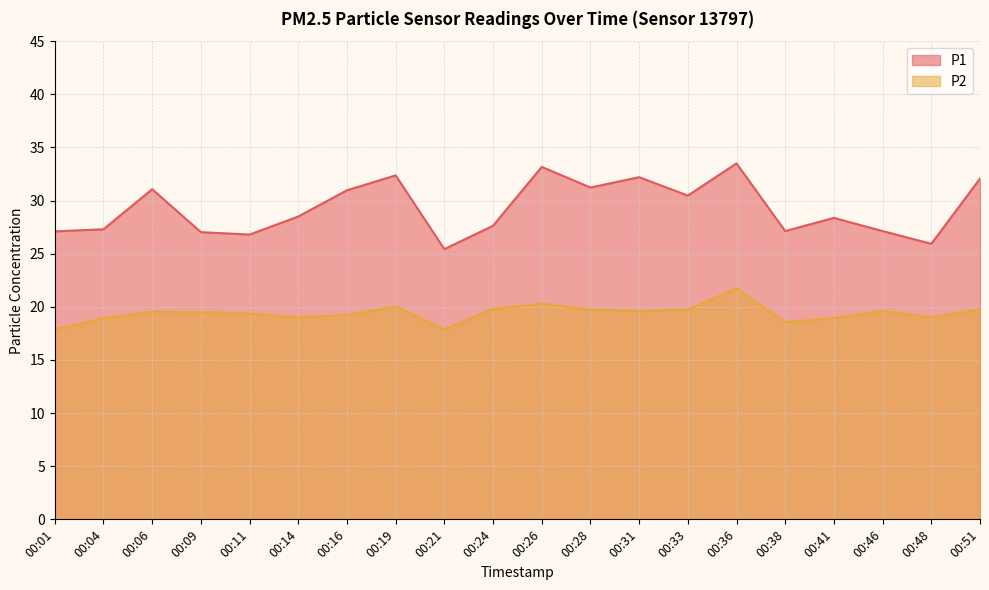

In P1, how many points are lower than both neighbors (excluding endpoints)?

6